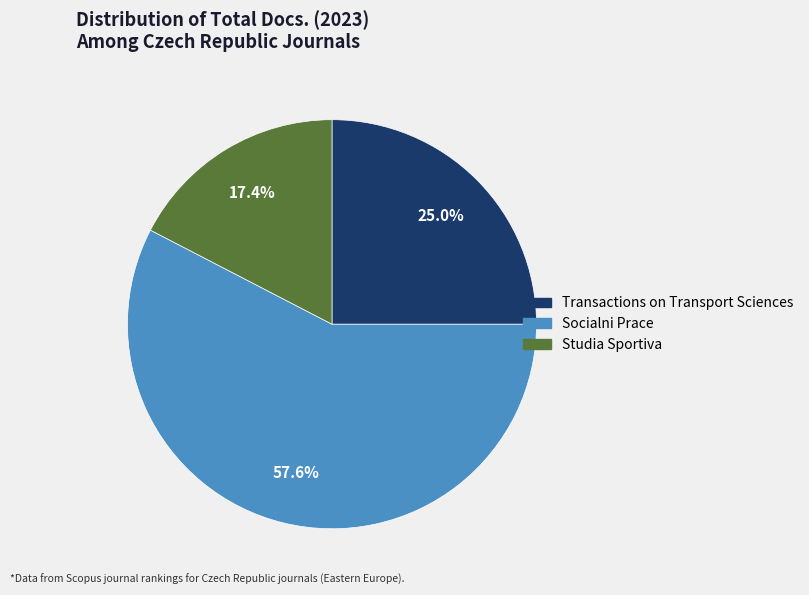

Count the number of slices in the pie.

3